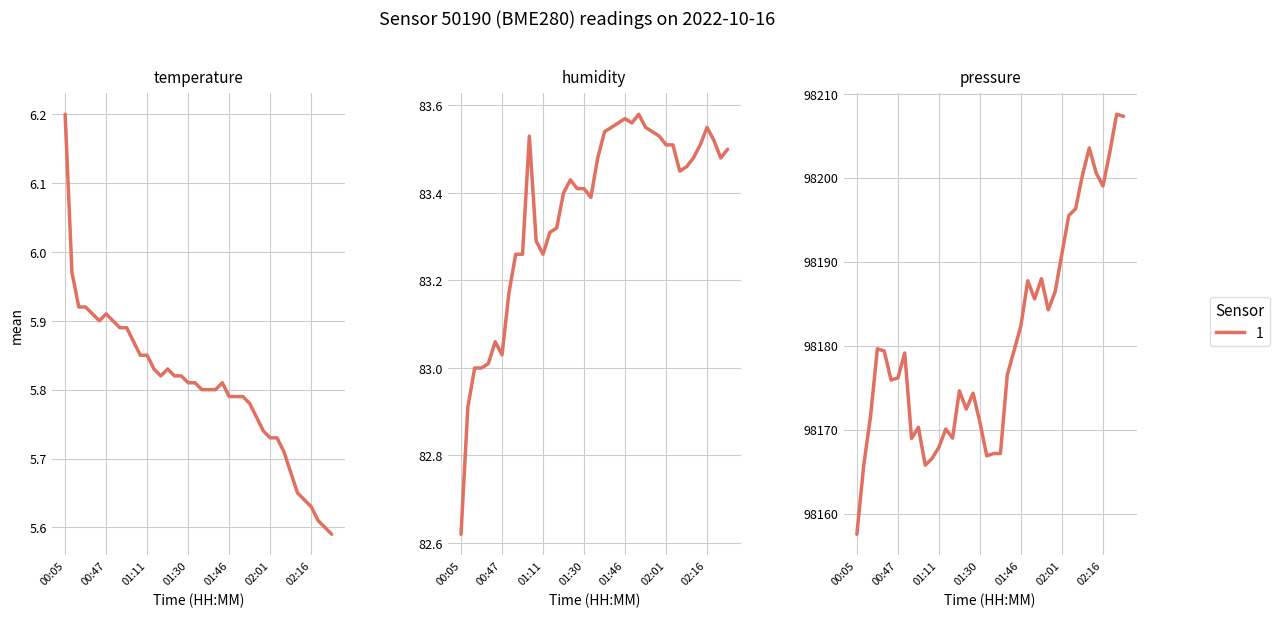

True or false: temperature and pressure cross at least once.

False